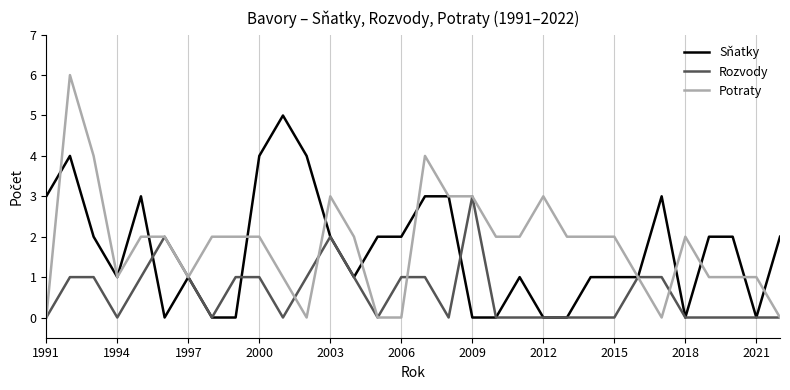

Which series has the largest range (max minus min)?

Potraty